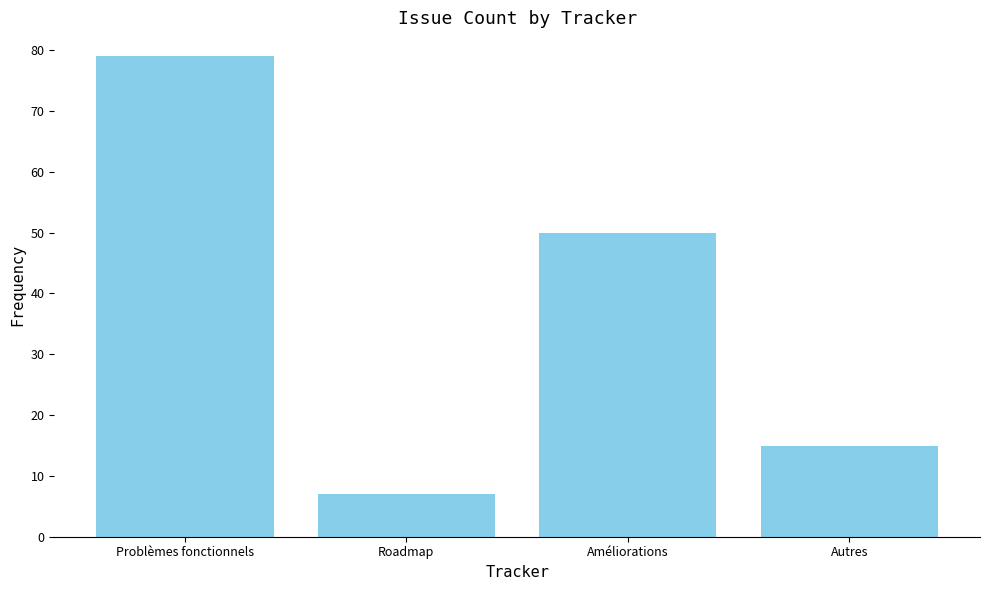

Does the chart contain any negative values?

No